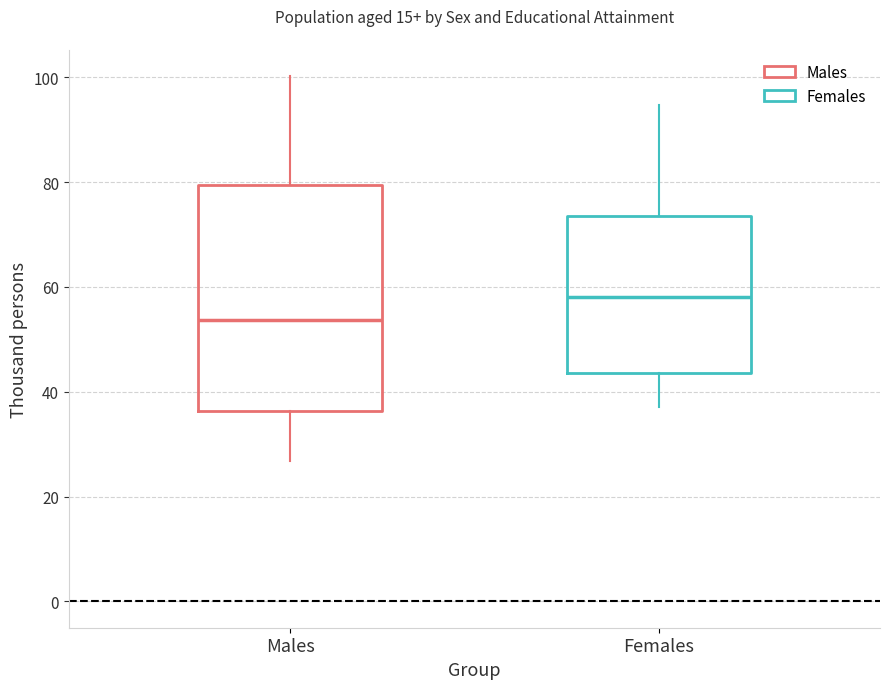

Which box has the highest median line?

Females